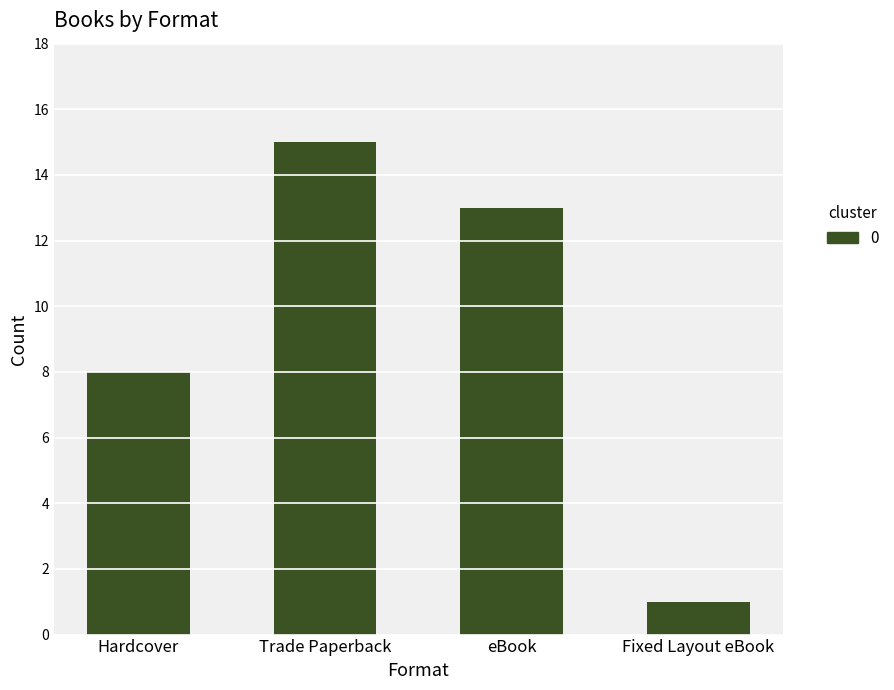

Does the chart contain any negative values?

No